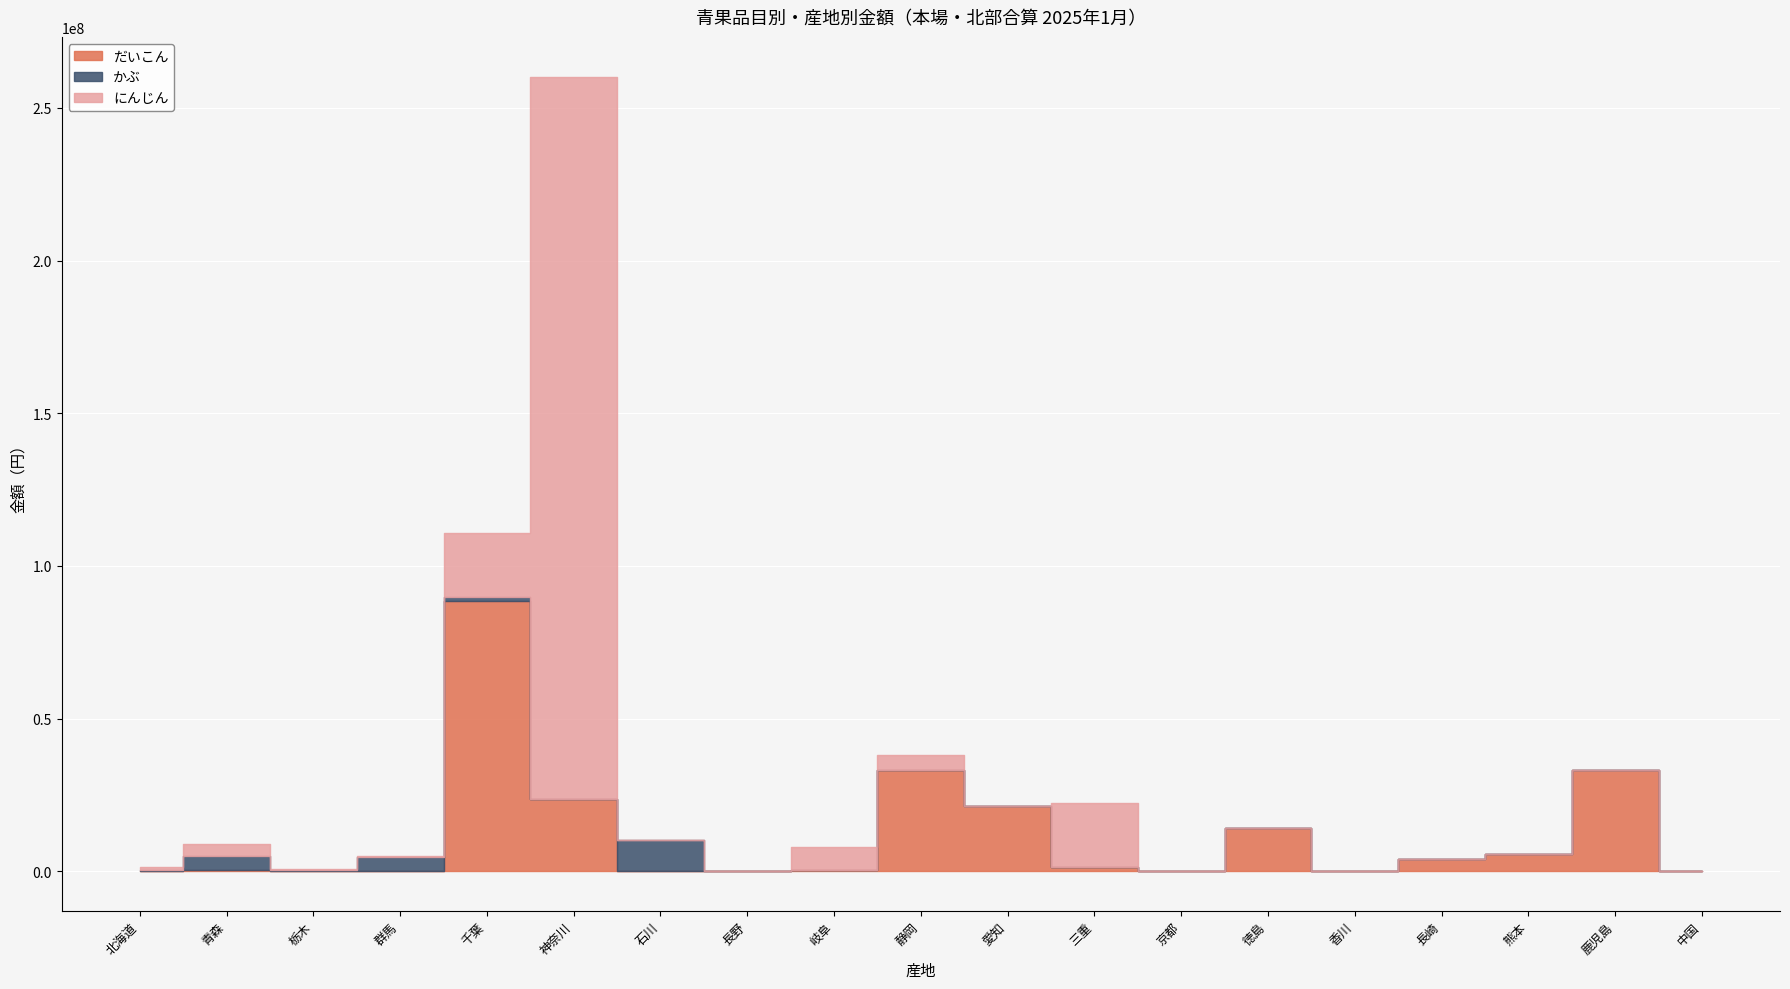

What is the sum of the だいこん values at 神奈川 and 石川?

23718130